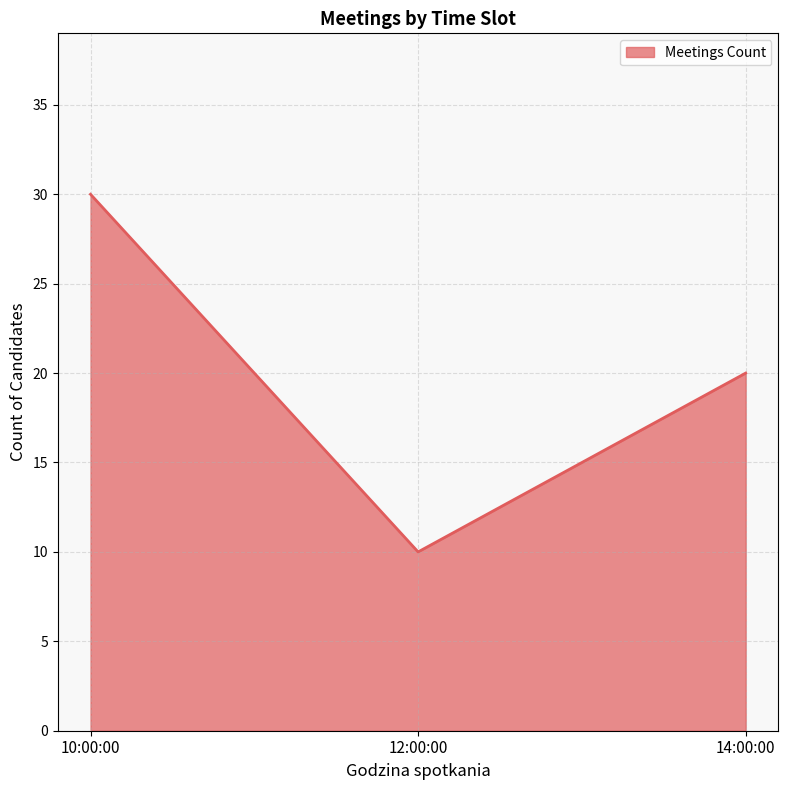

Where does the data first go above 20?

10:00:00